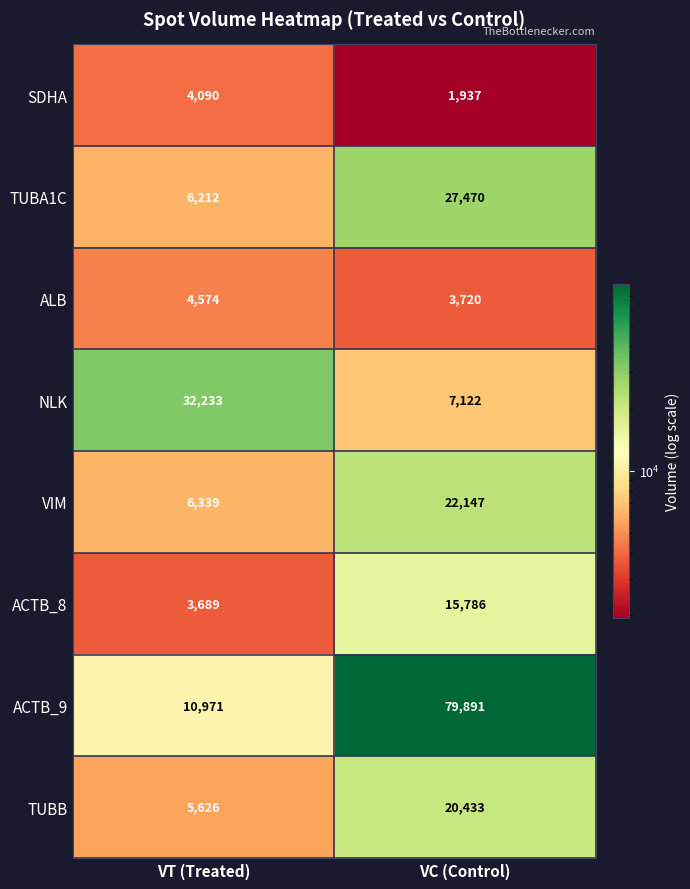

Reading left to right, transcribe all the data shown in this chart.

SDHA: 4090	1937
TUBA1C: 6212	27470
ALB: 4574	3720
NLK: 32233	7122
VIM: 6339	22147
ACTB_8: 3689	15786
ACTB_9: 10971	79891
TUBB: 5626	20433